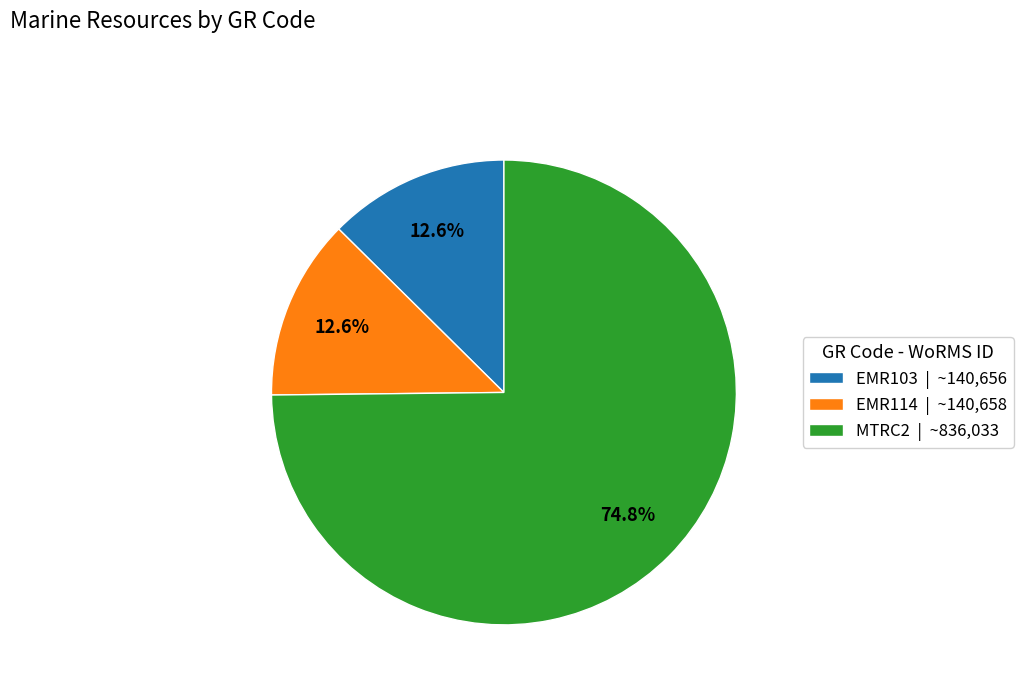

To the nearest percent, what is the combined percentage of EMR114 and EMR103?

25%